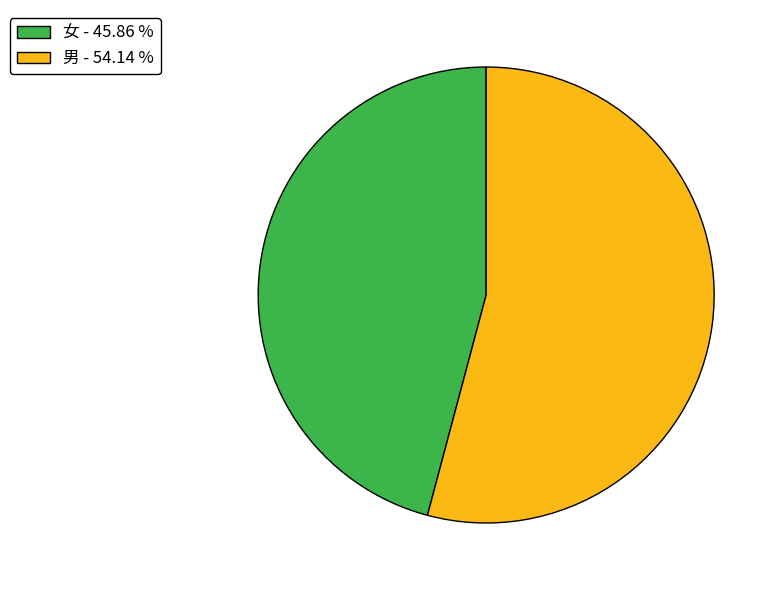

Is the sum of 女 and 男 greater than half?

Yes